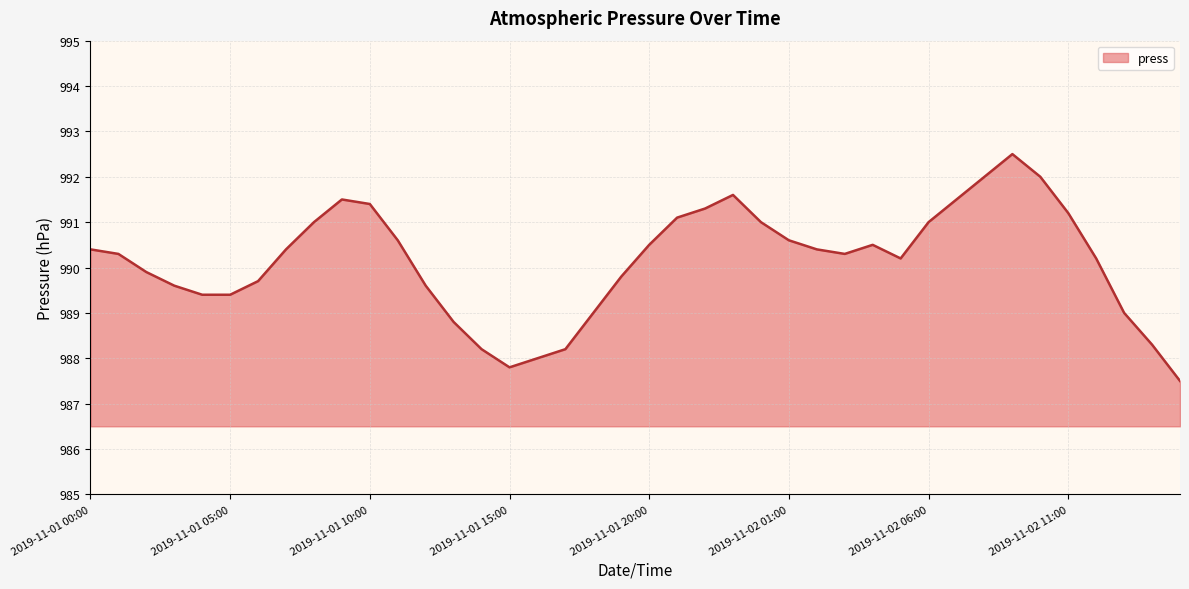

What is the difference between the maximum and second lowest values?

4.7